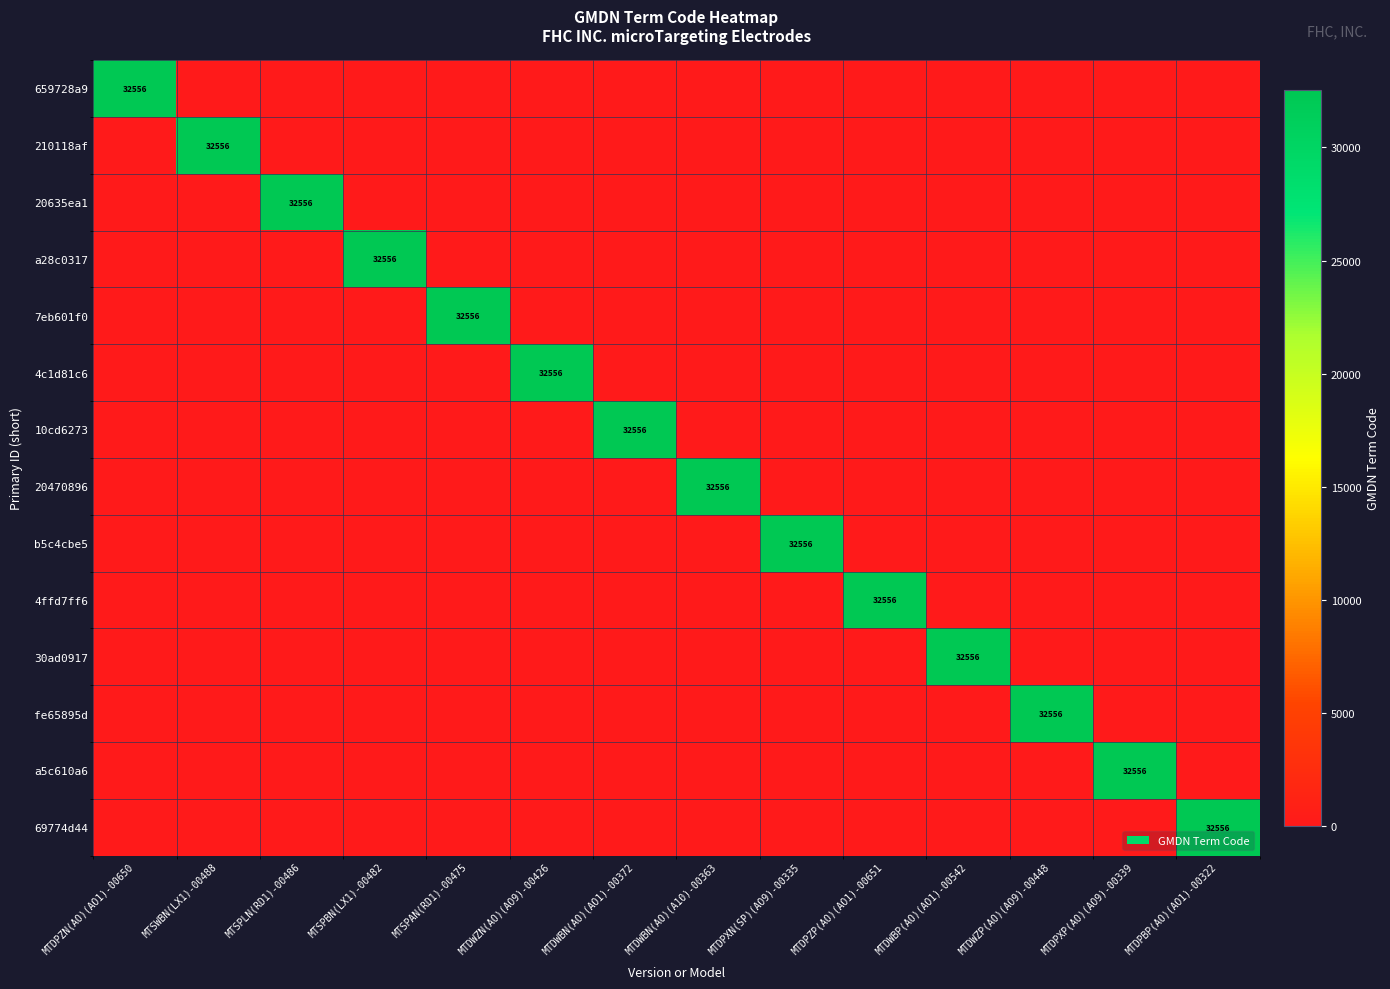

Is it true that 20635ea1 equals 56464 at MTSPLN(RD1)-00486?

False